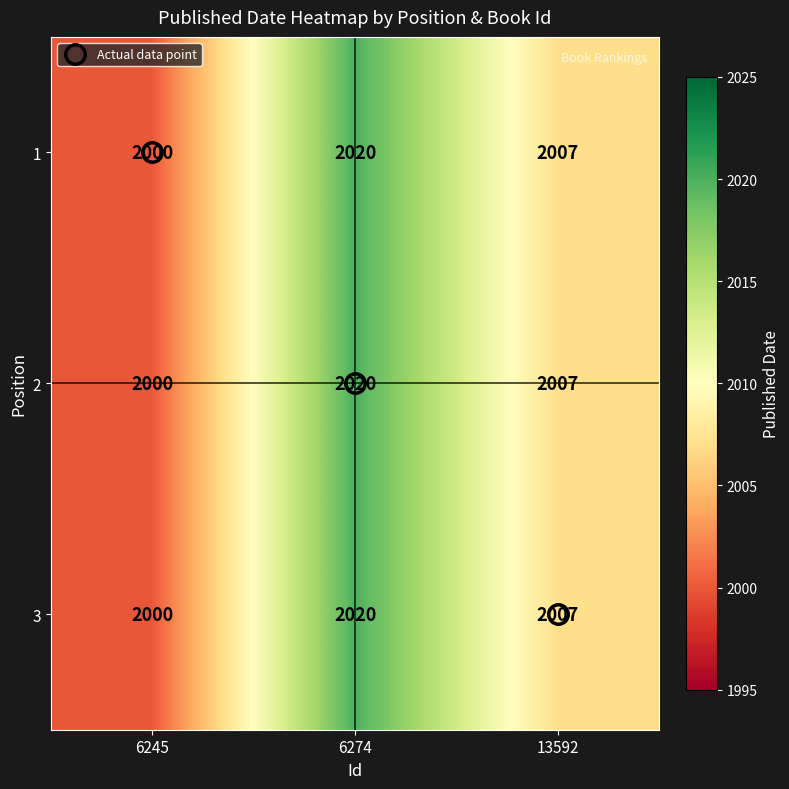

Read the 1 value at 6245.

2000